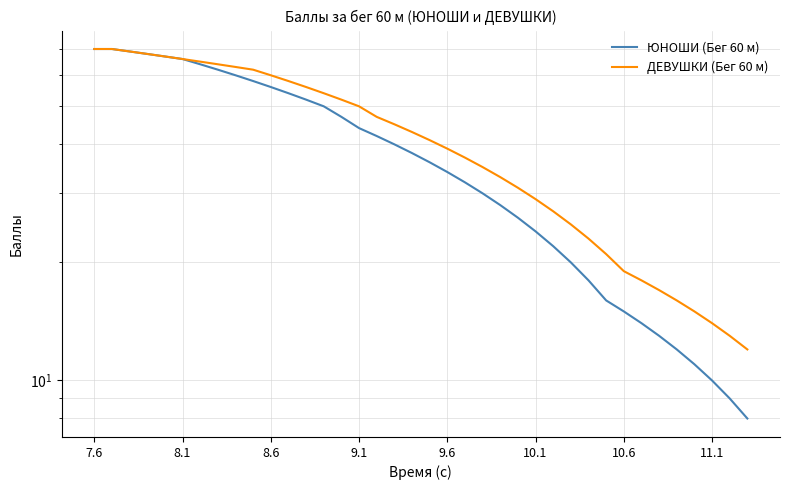

True or false: ДЕВУШКИ (Бег 60 м) and ЮНОШИ (Бег 60 м) cross at least once.

False